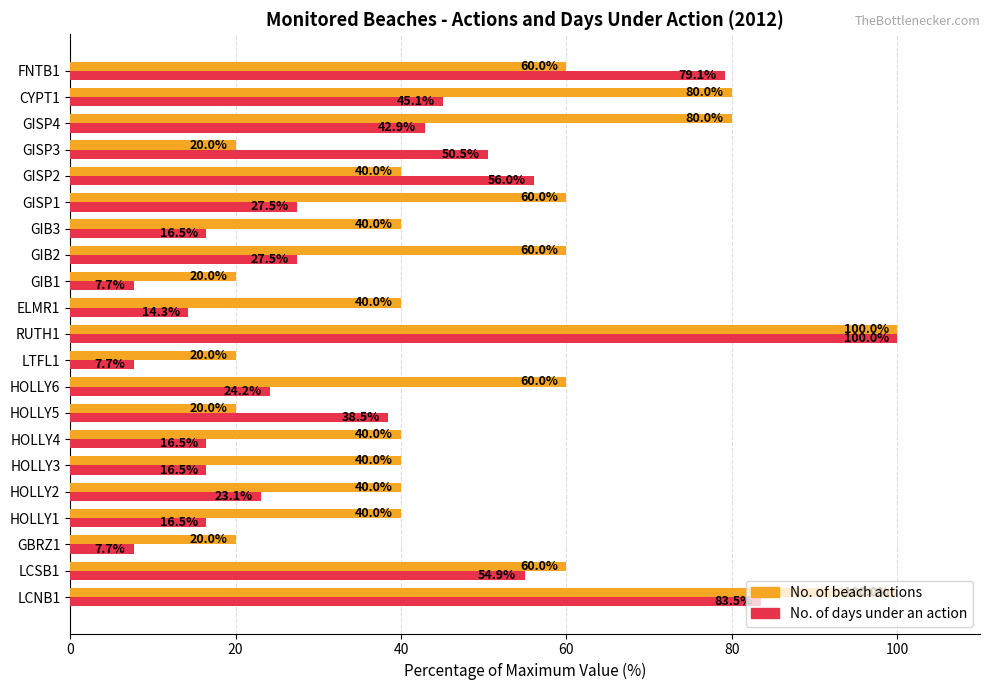

How many No. of beach actions values are between 40 and 60?

12